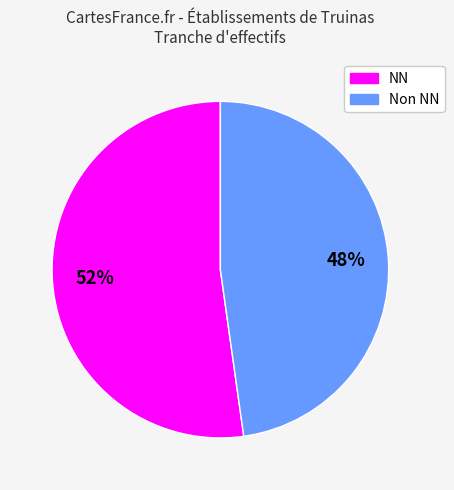

To the nearest percent, what is the difference between the largest and smallest slice percentages?

4%